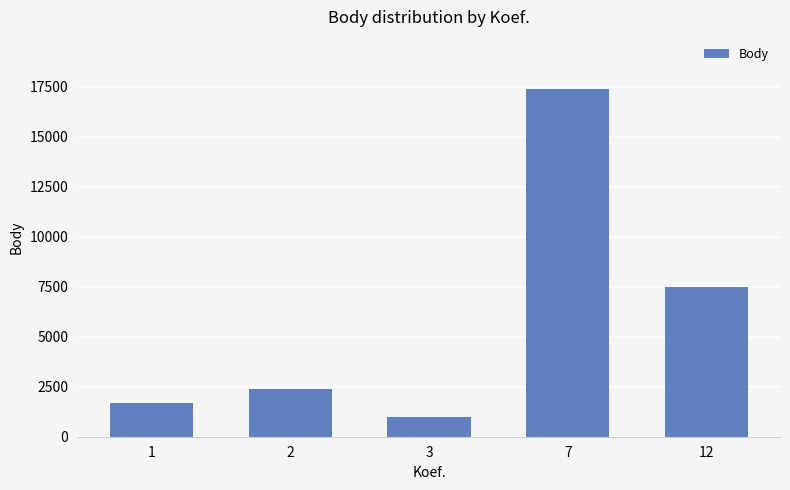

What is the difference between the values at 1 and 2?

699